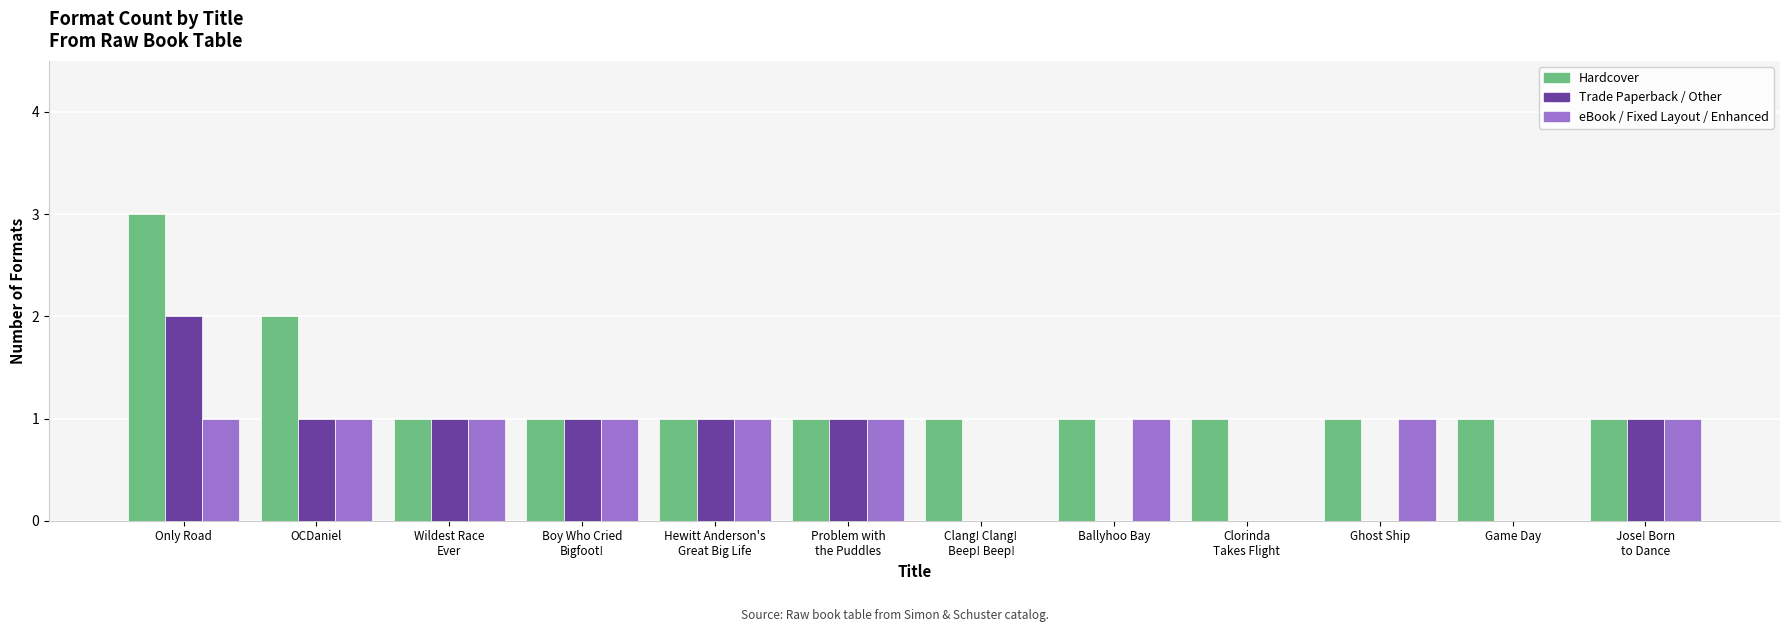

Count the number of data series in this chart.

3